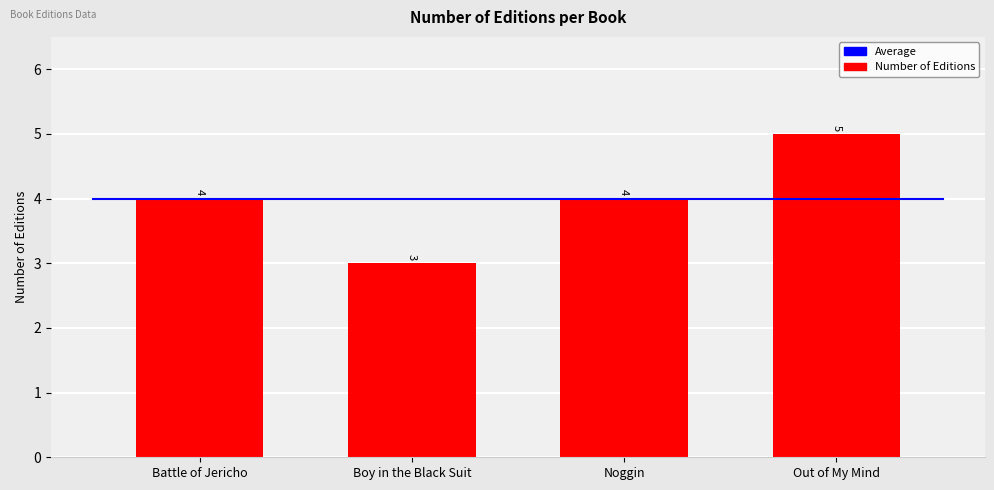

What is the change in value from Battle of Jericho to Out of My Mind?

+1